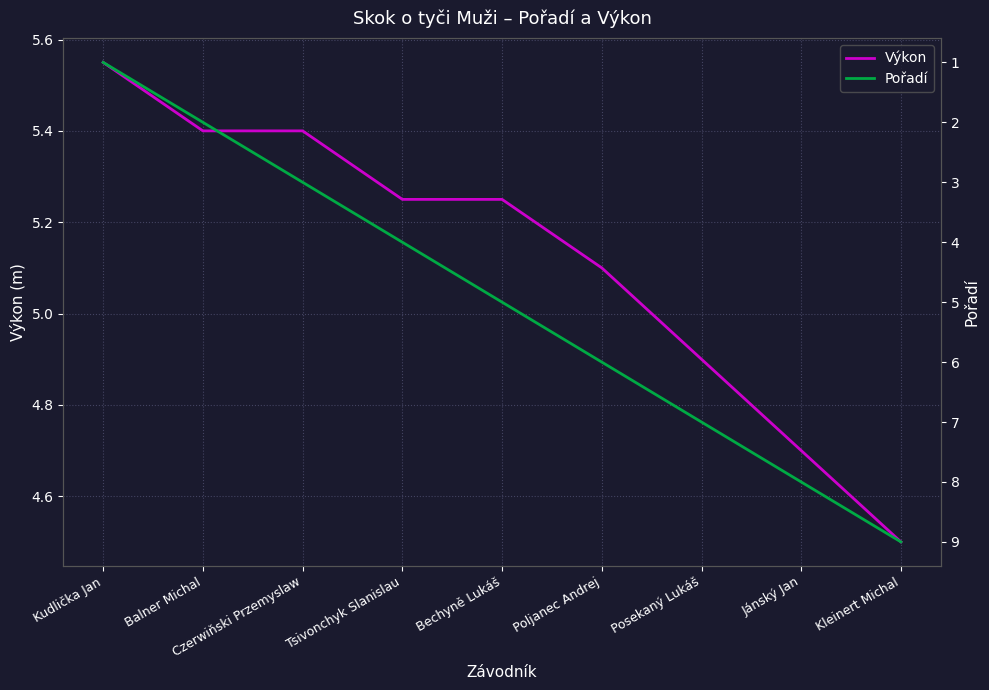

What is the label of the 5th point from the left?

Bechyně Lukáš